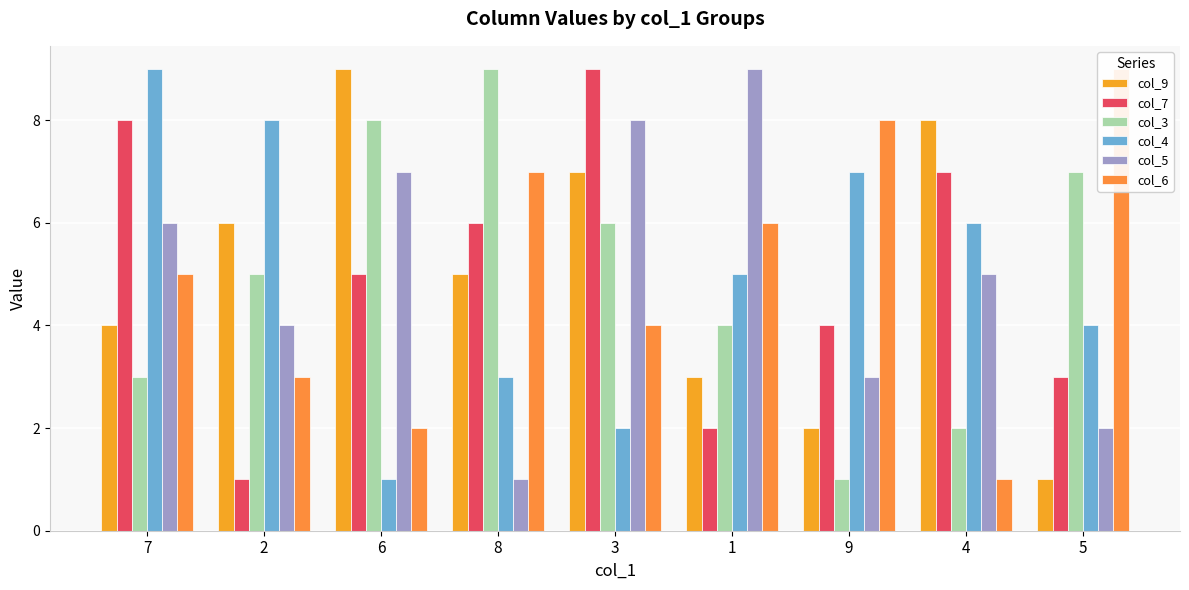

What position from the left is 7?

1